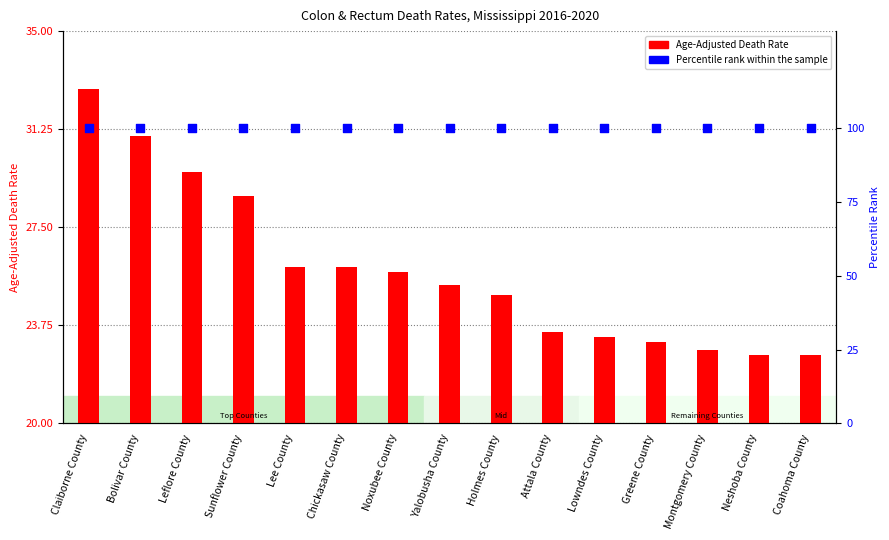

At which category is the sum across all series the highest?

Claiborne County